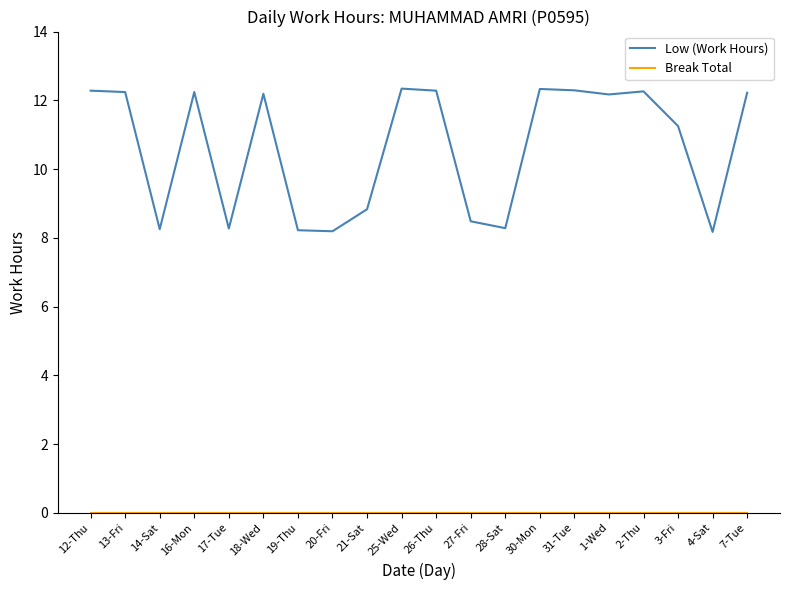

The value of Low (Work Hours) at 13-Fri is 12.2. True or false?

True